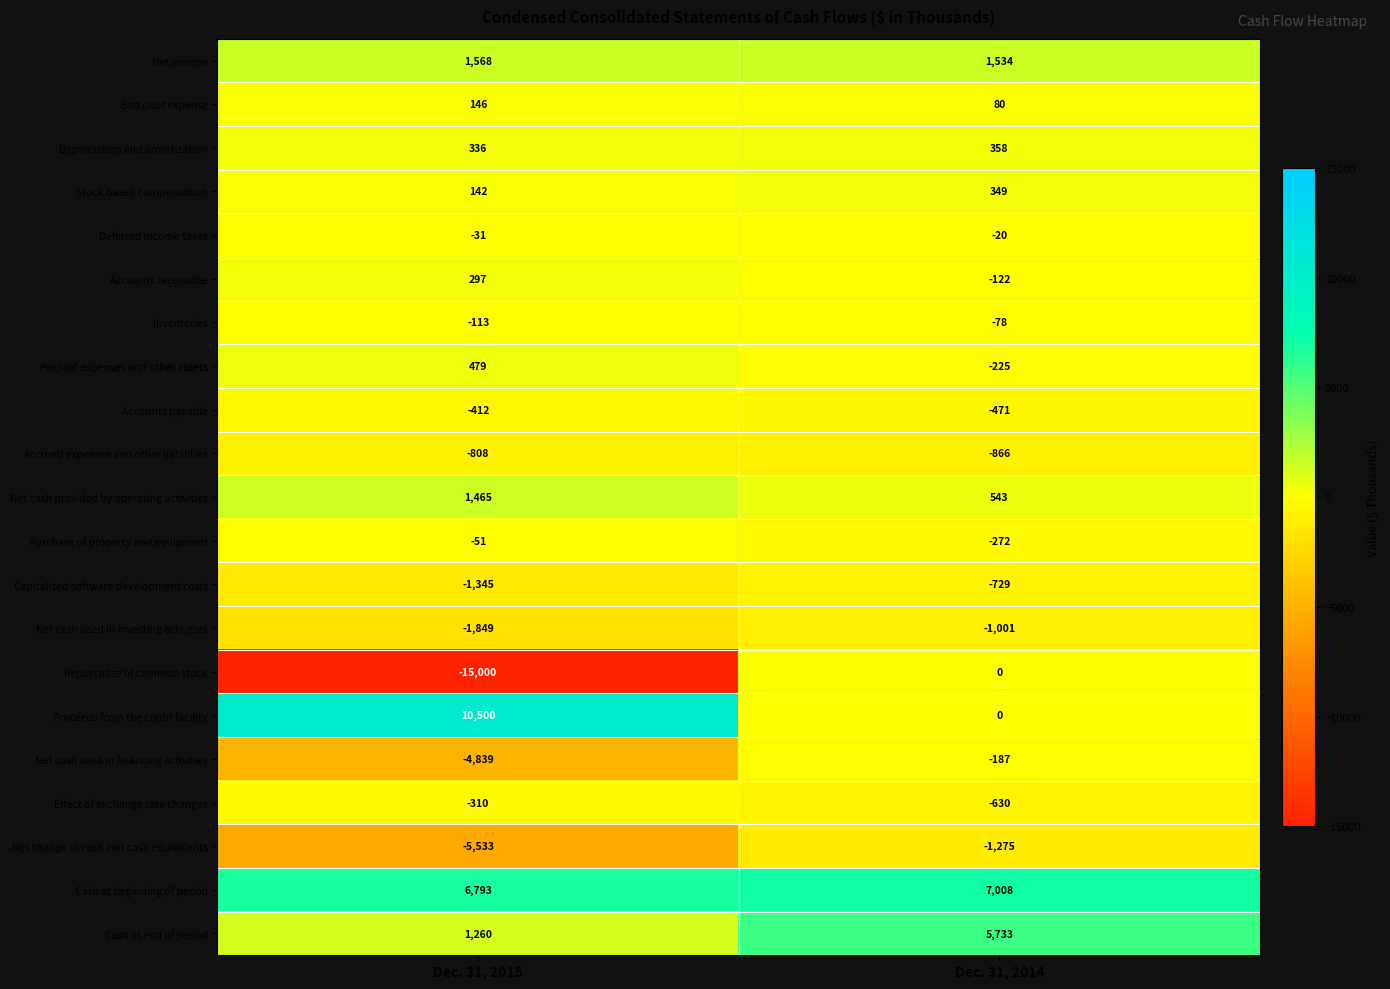

Where is Deferred income taxes nearest to the value -25?

Dec. 31, 2014